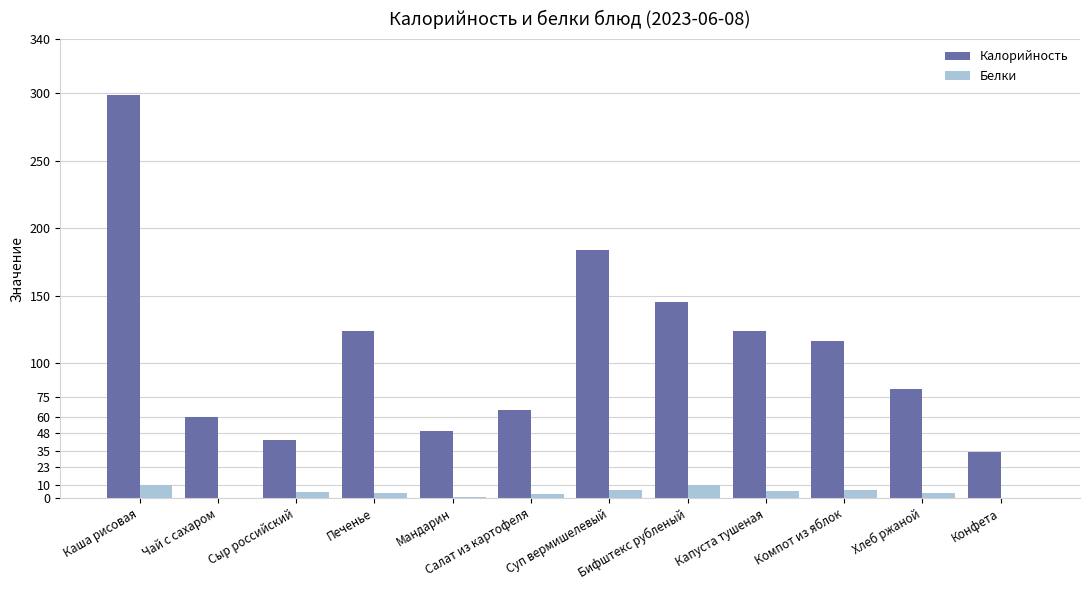

What are all the series names shown in the legend?

Калорийность, Белки